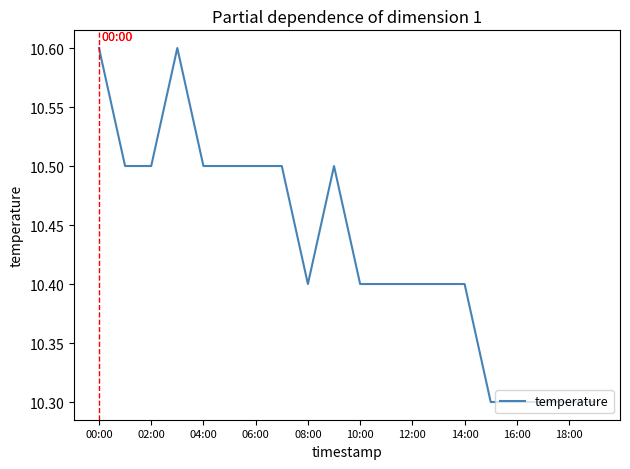

Count the values in the range 10 to 11.

20